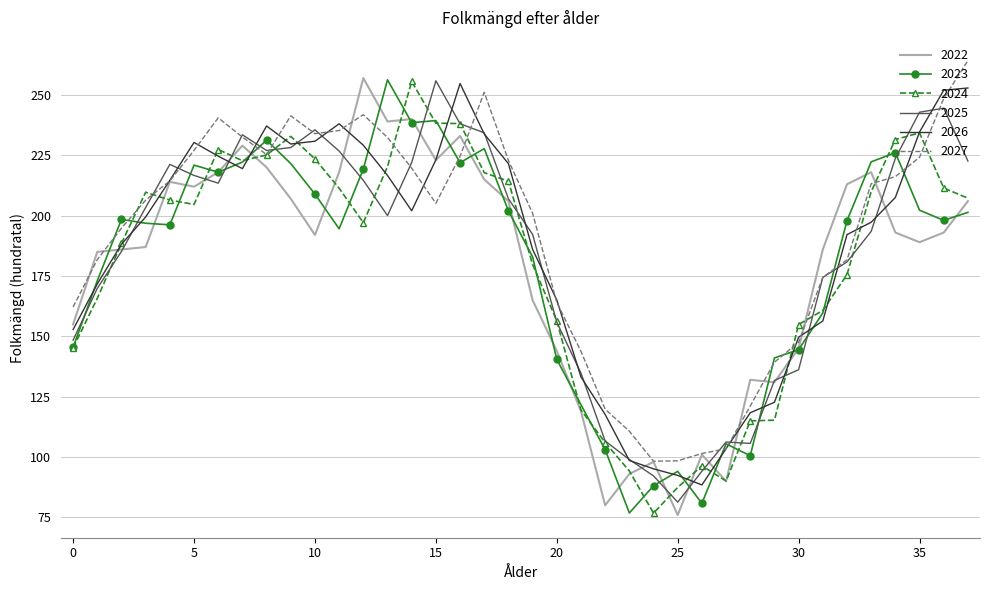

What is the minimum value for 2023?

76.8